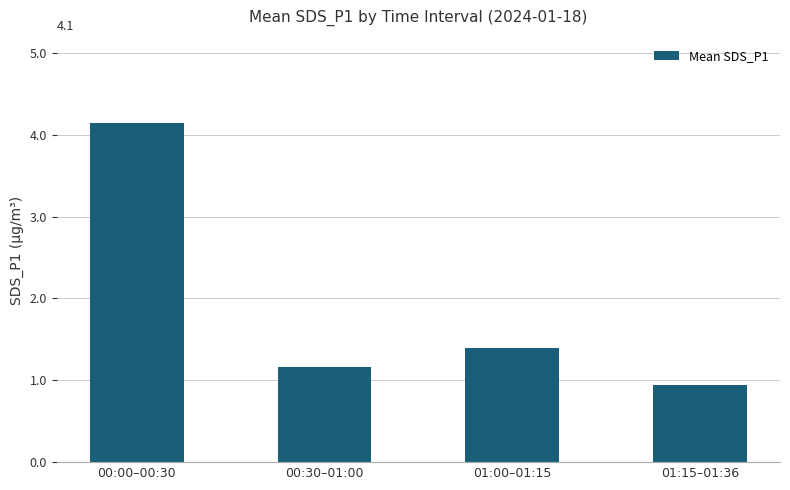

How many data points are above 1?

3